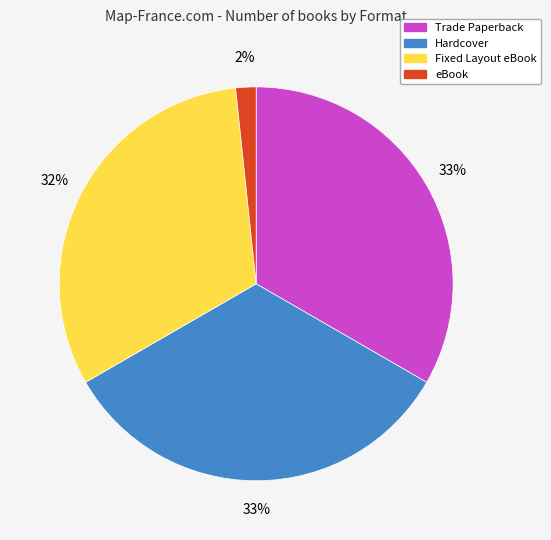

The Trade Paperback slice represents 46% of the pie. True or false?

False